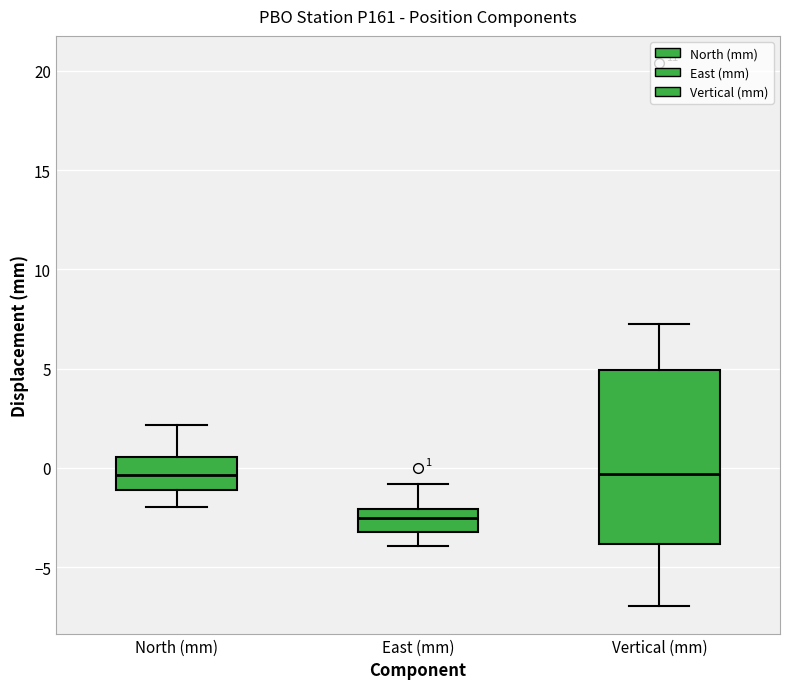

Which box's median line is the lowest?

East (mm)